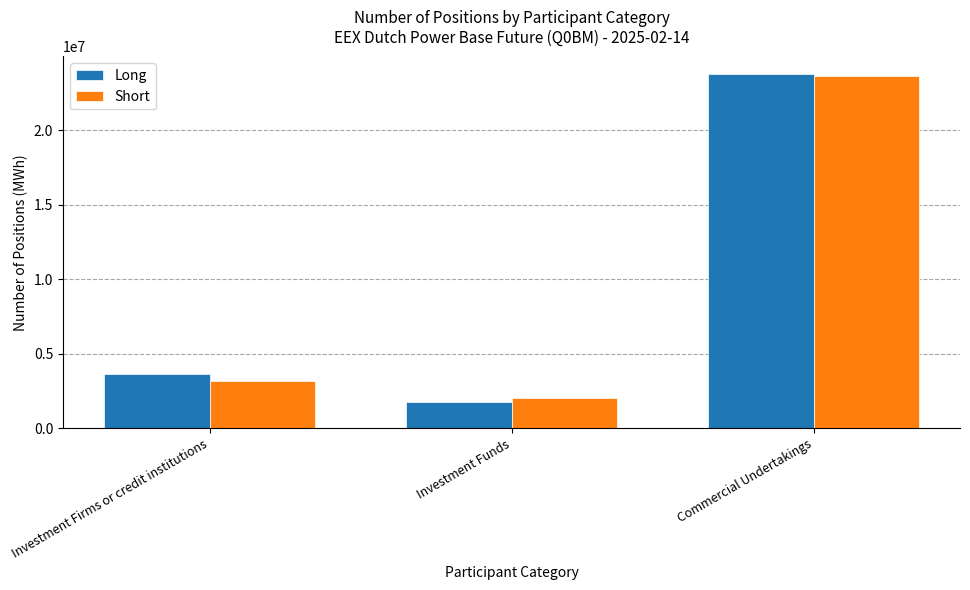

What is the total value across all series at Investment Firms or credit institutions?

6812759